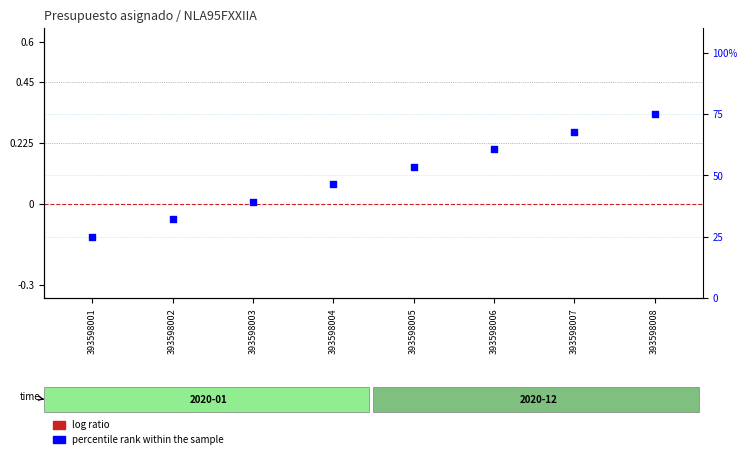

What is the change in value from 393598002 to 393598007?

+35.7